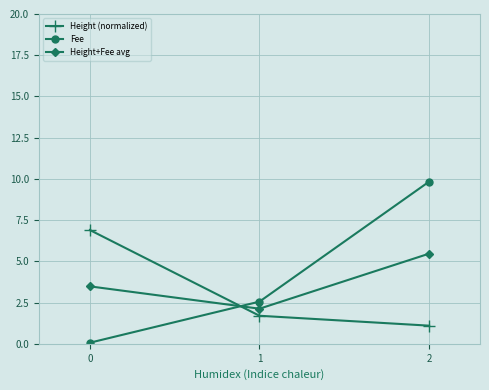

True or false: Height (normalized) has a value of 2.6 at 1.

False